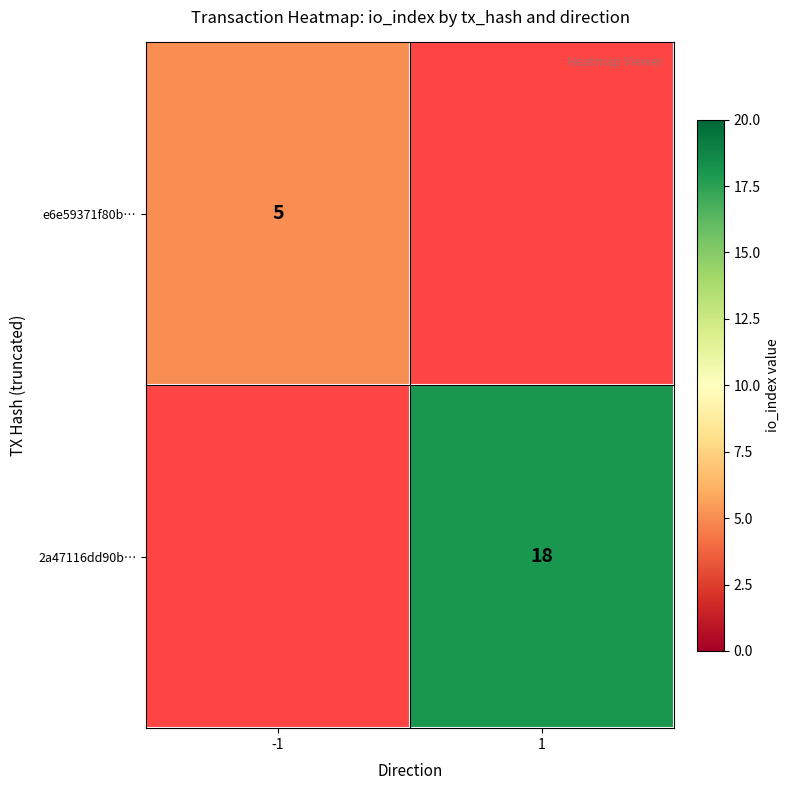

Is the value of e6e59371f80b… at -1 greater than the value of 2a47116dd90b… at 1?

No